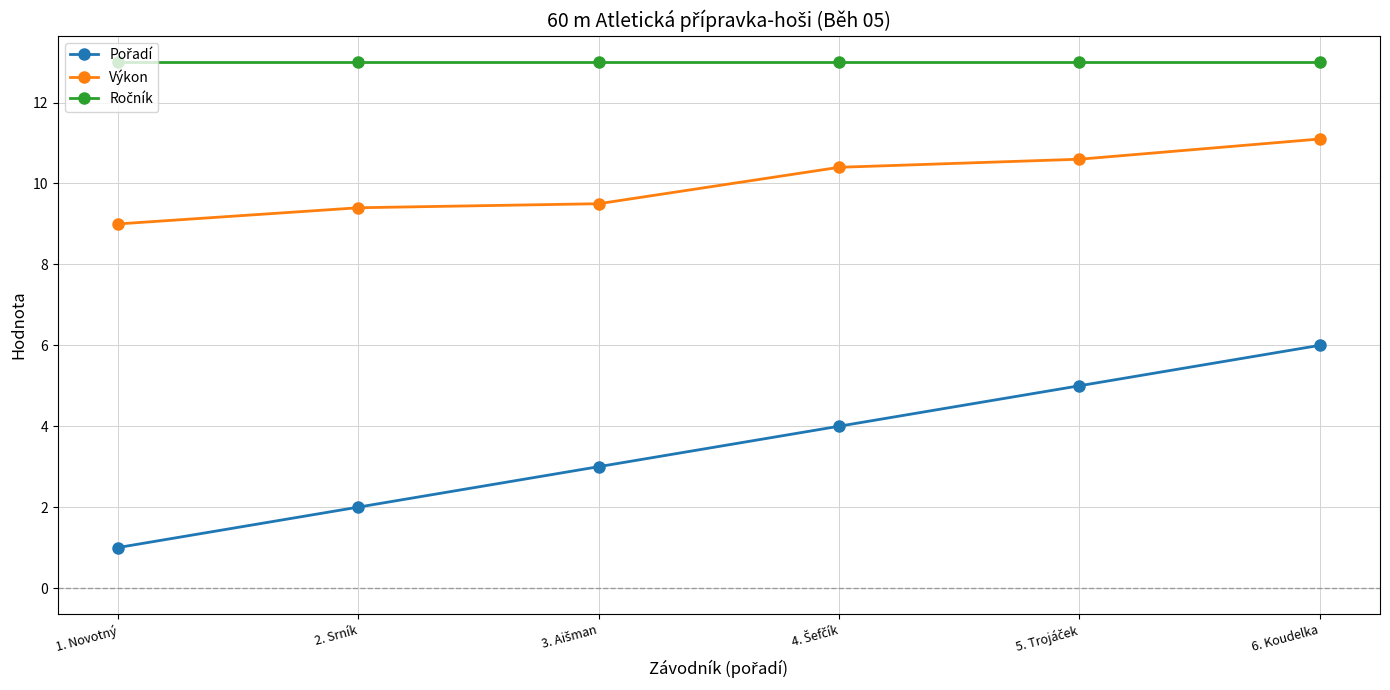

What is the label of the 1st point from the left?

1. Novotný